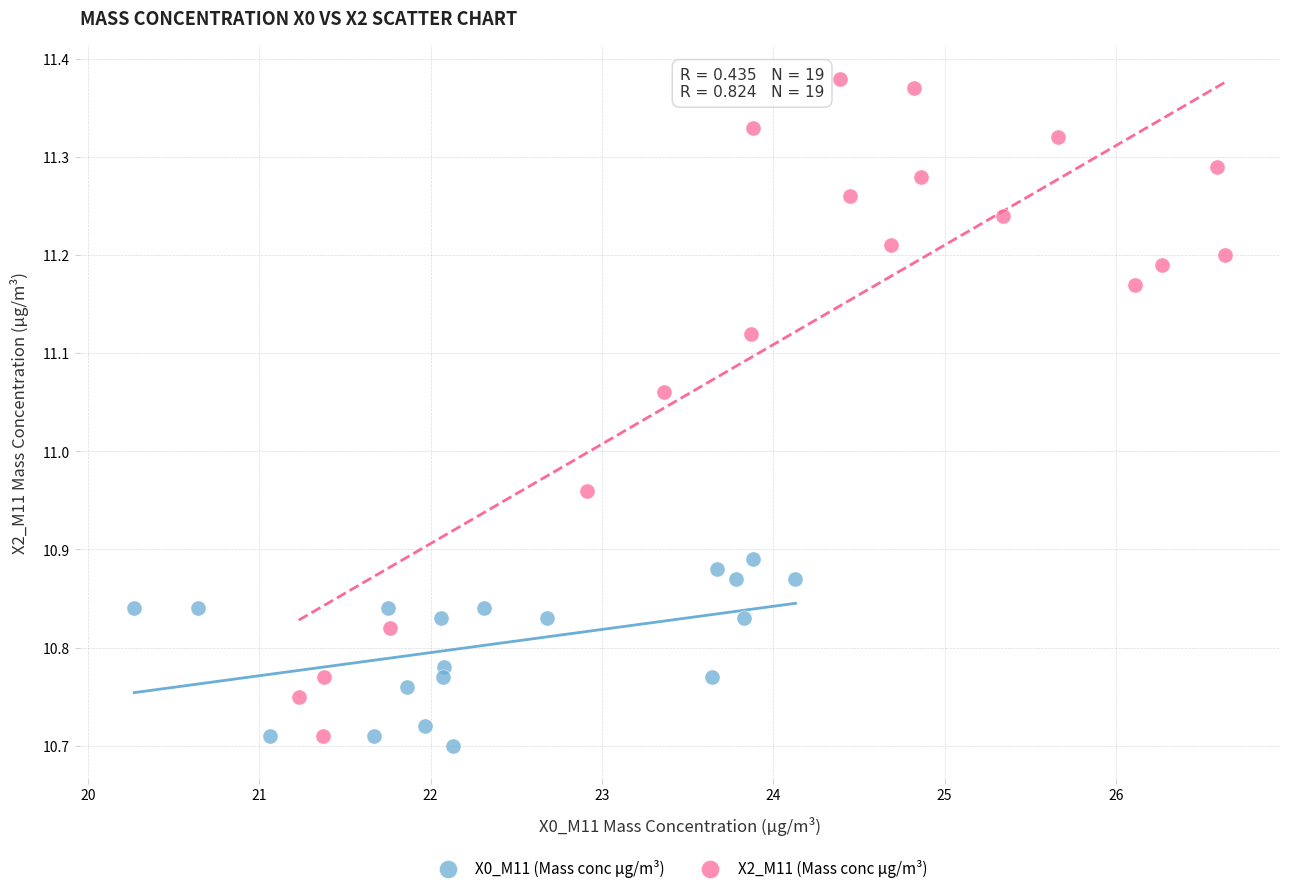

Which series reaches the maximum Y coordinate?

X2_M11 (Mass conc μg/m³)